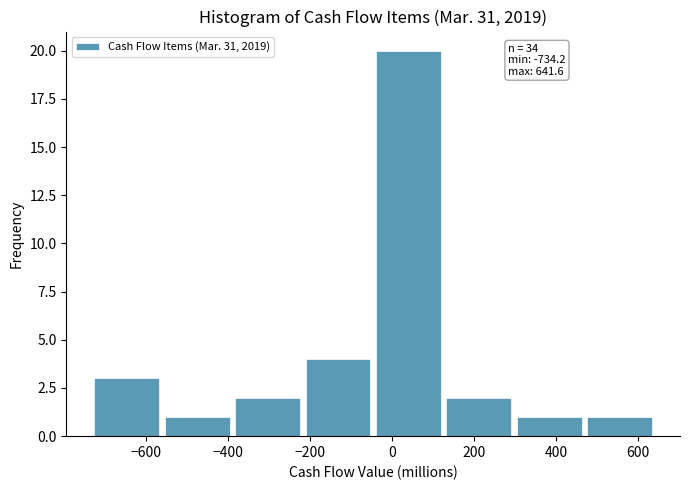

Over which range of the x-axis is the bar tallest?

-40 to 120